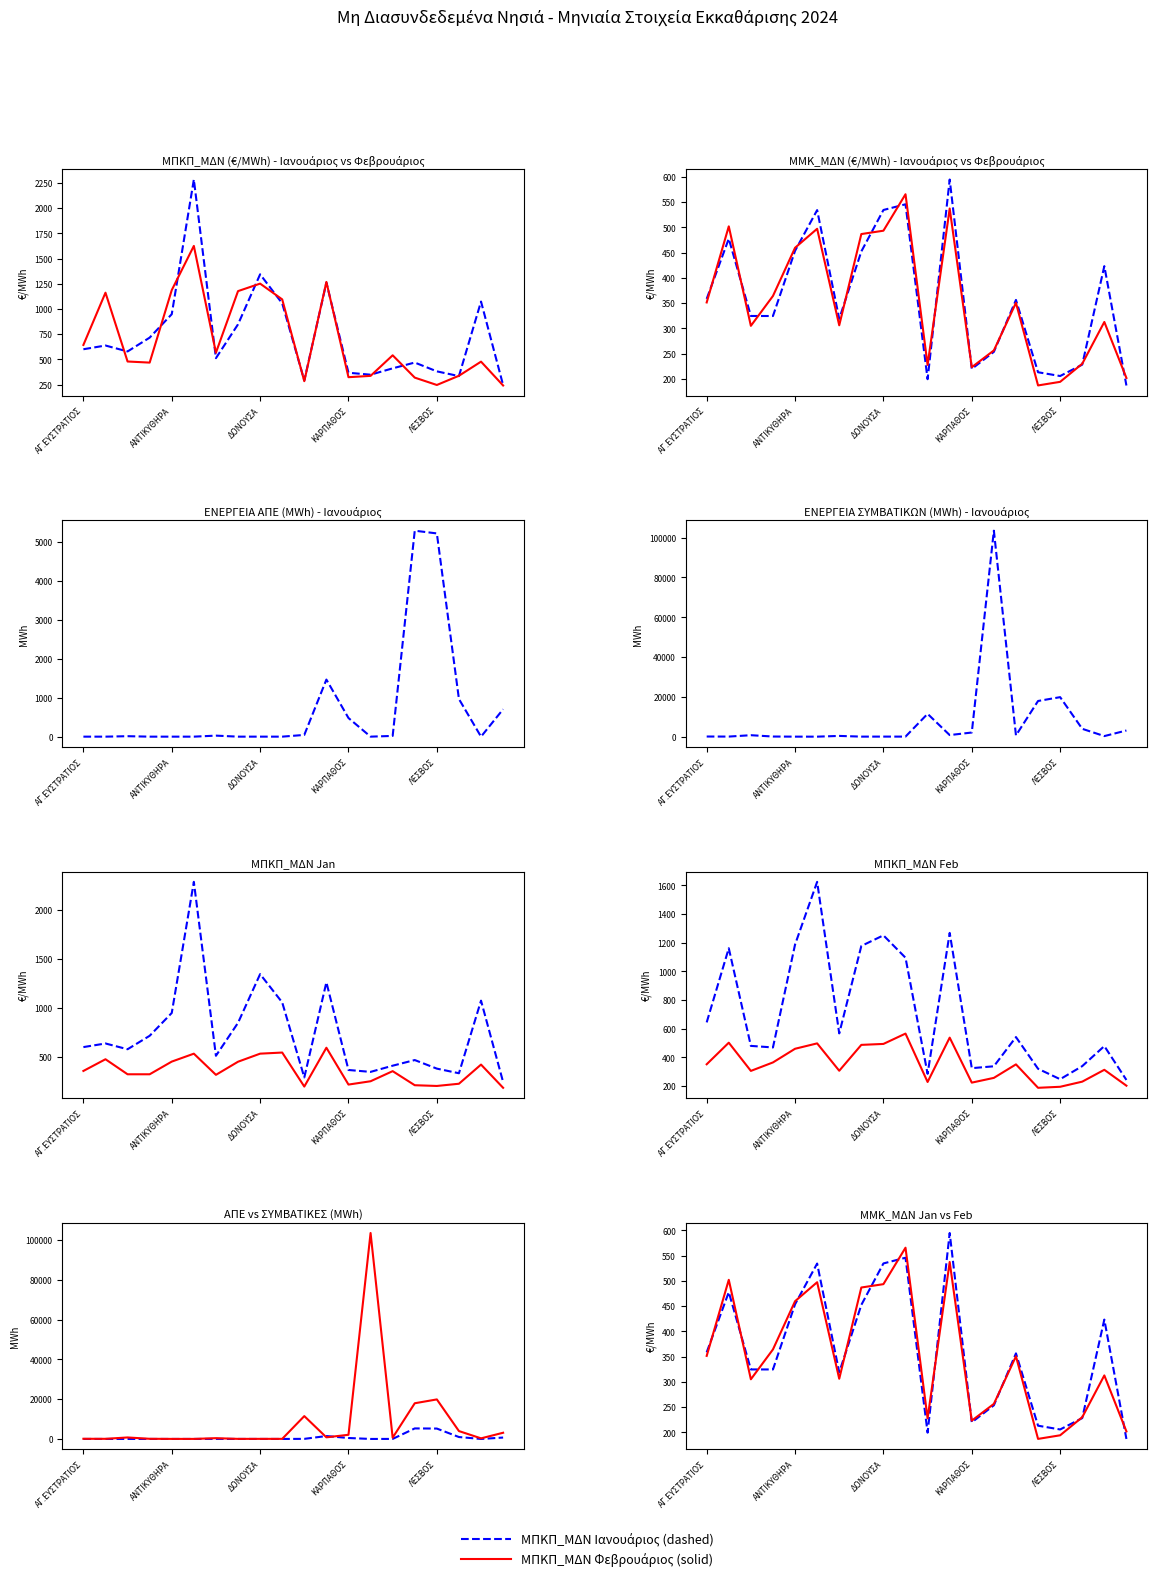

Between 6 and 18, which series saw the biggest shift?

ΜΠΚΠ_ΜΔΝ Jan